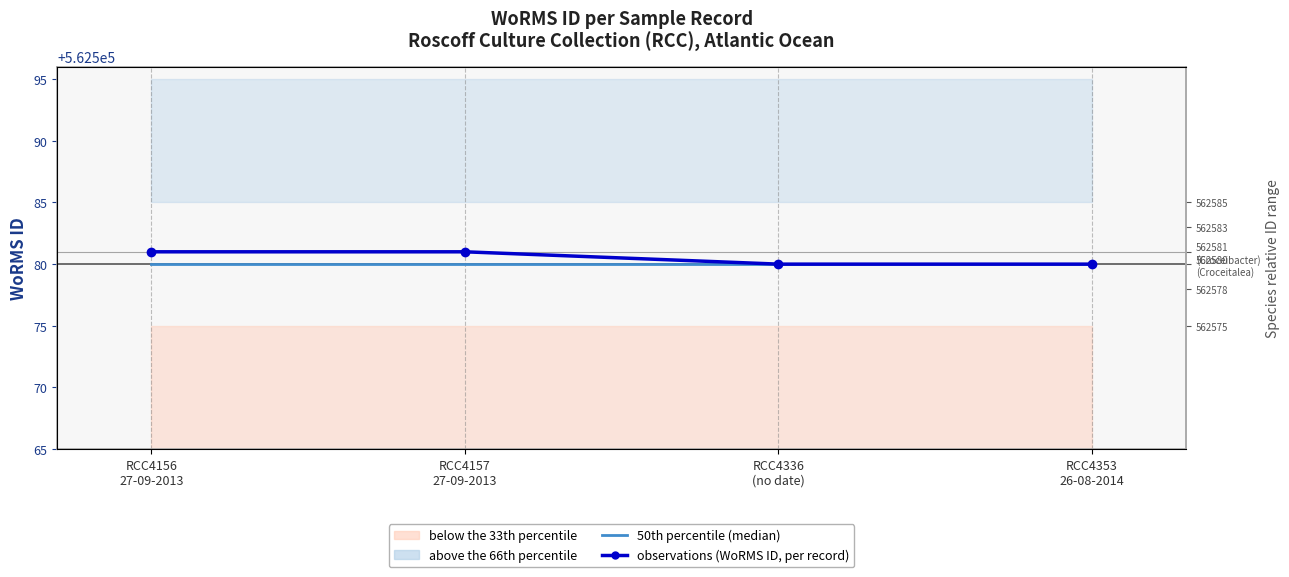

Which series has the widest spread of values?

observations (WoRMS ID, per record)